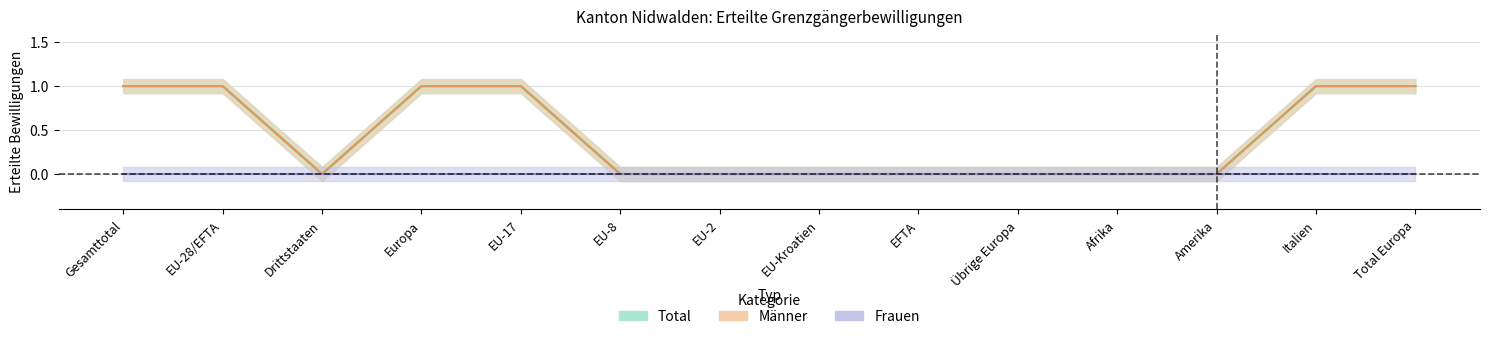

True or false: Männer and Total intersect in this chart.

False